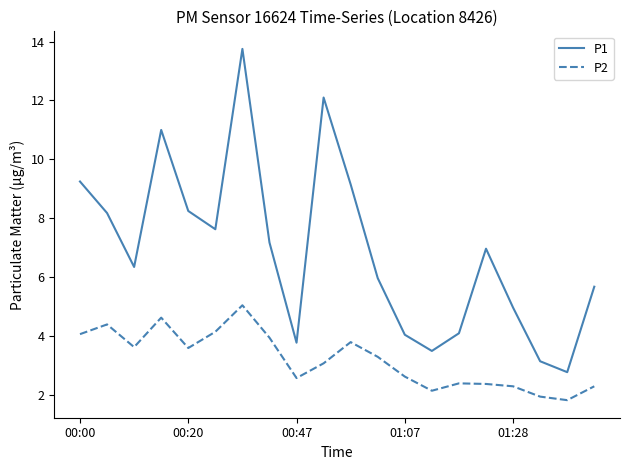

List the series in order of their peak value, lowest first.

P2, P1